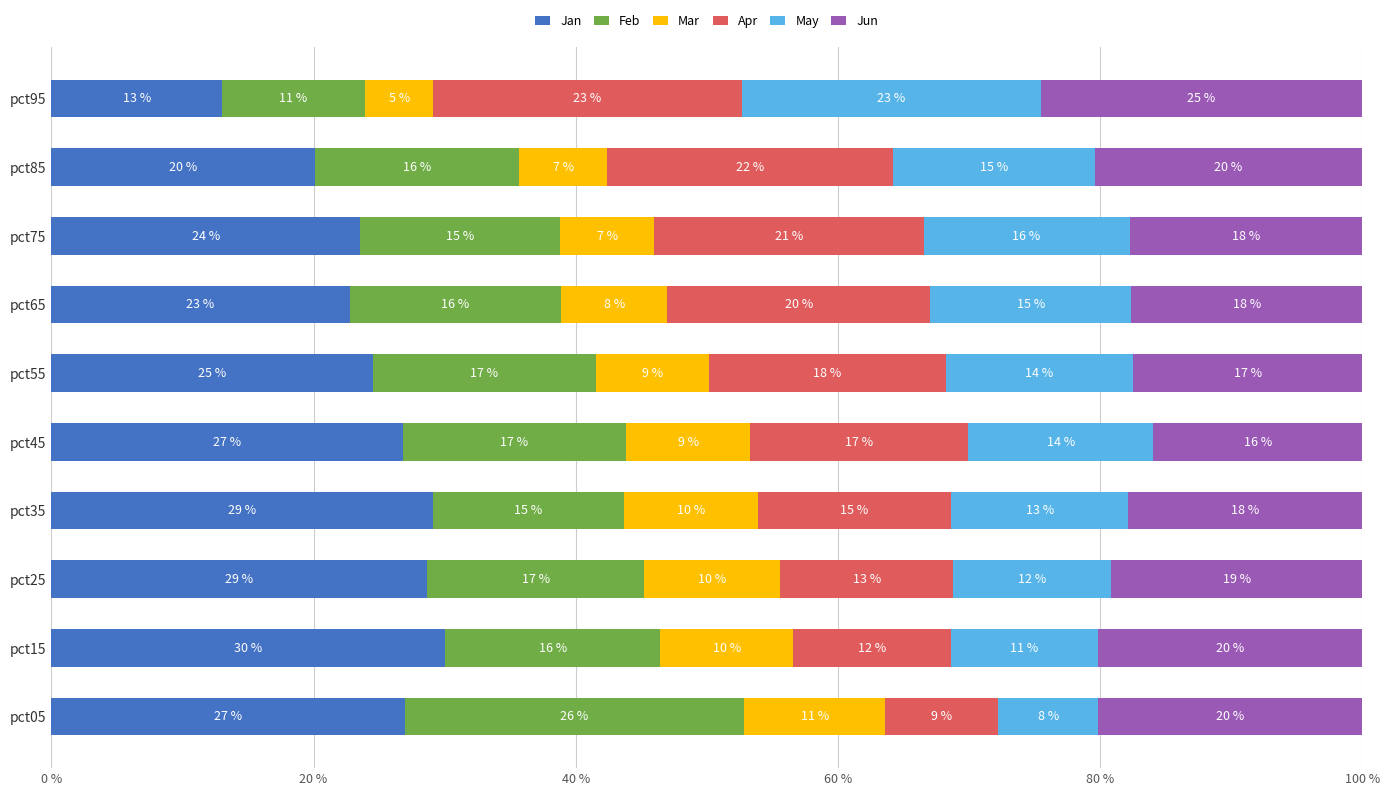

The Jan series shows 22.7 at pct65. True or false?

True